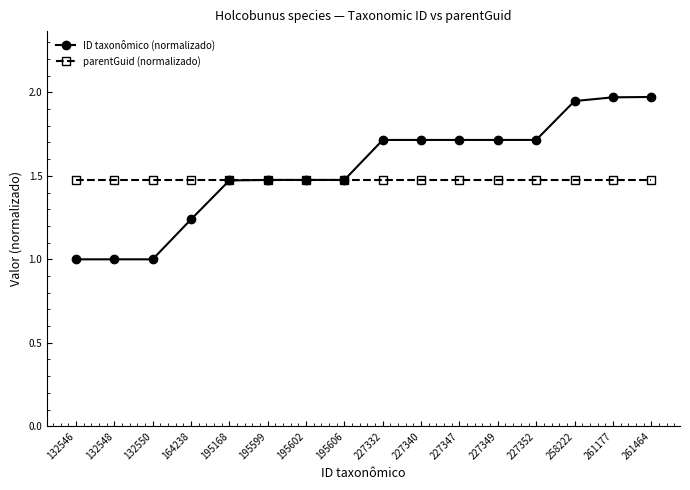

True or false: ID taxonômico (normalizado) has a value of 2.8 at 258222.

False